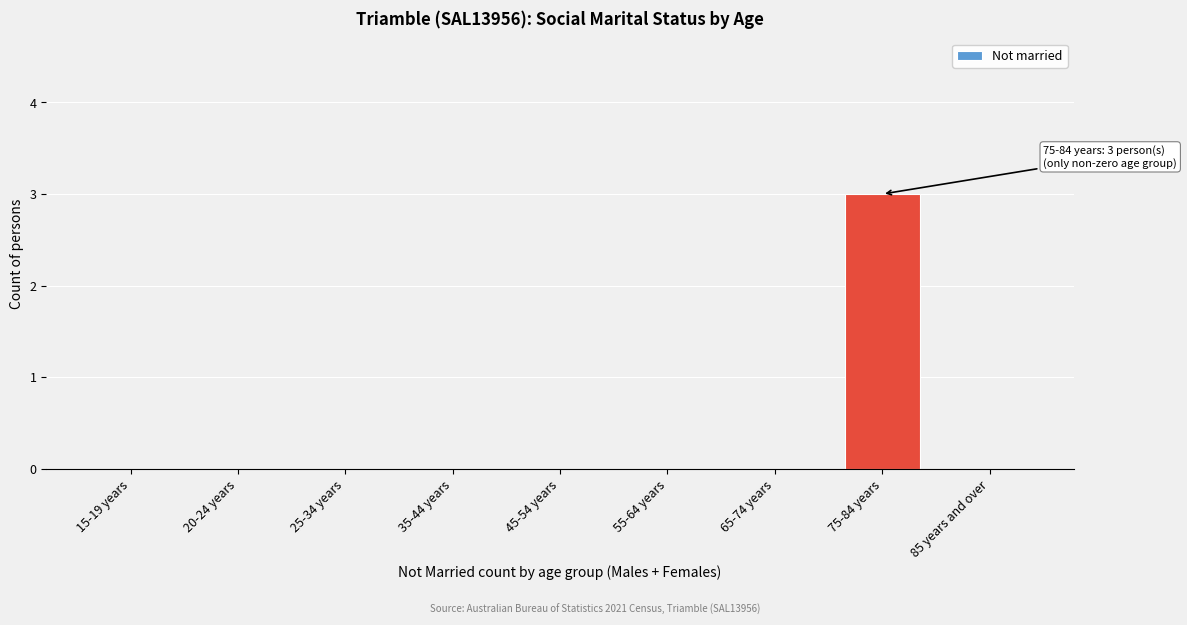

Reading left to right, extract all data points from this chart.

15-19 years=0	20-24 years=0	25-34 years=0	35-44 years=0	45-54 years=0	55-64 years=0	65-74 years=0	75-84 years=3	85 years and over=0